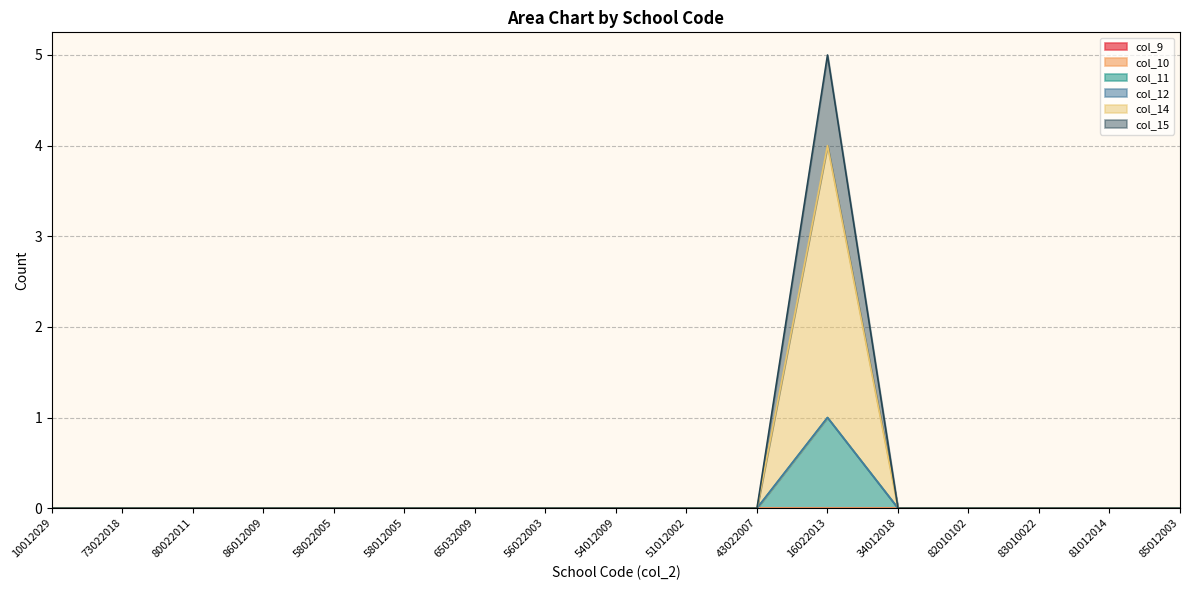

Is the value of col_11 at 54012009 greater than the value of col_15 at 16022013?

No